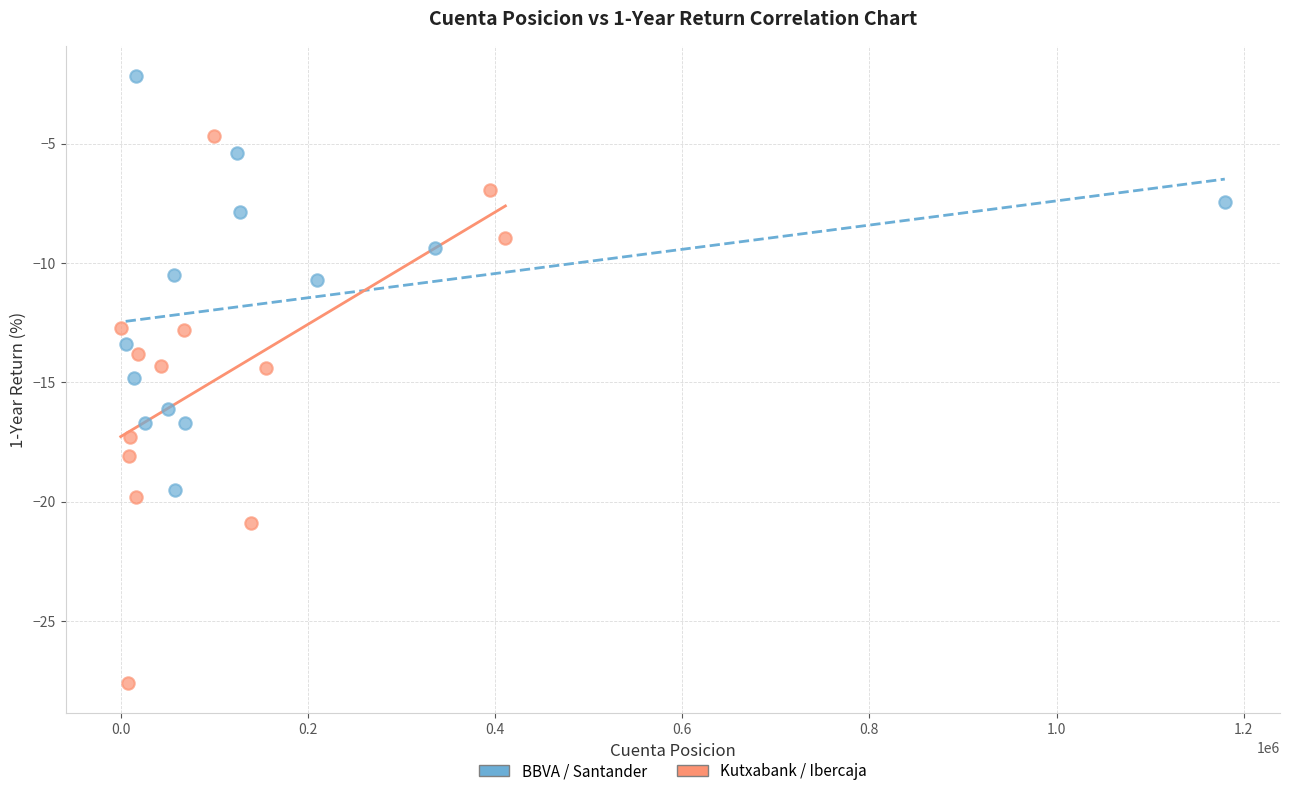

Which series has the largest Y range (max minus min)?

Kutxabank / Ibercaja